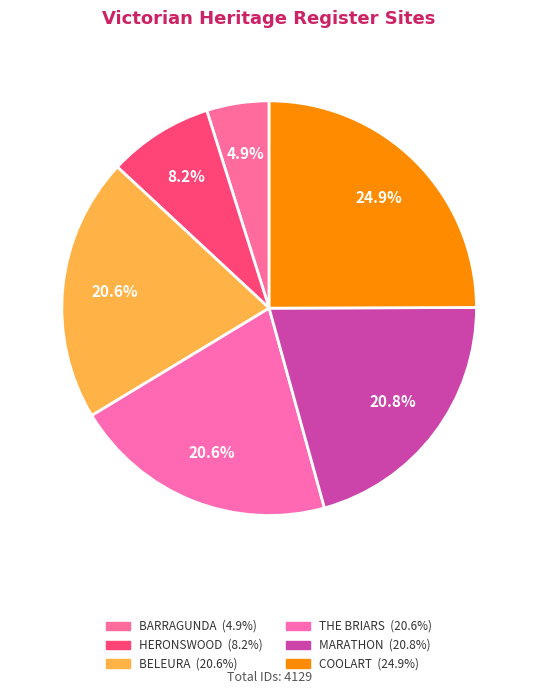

What percentage is NOT represented by BELEURA?

79.4%